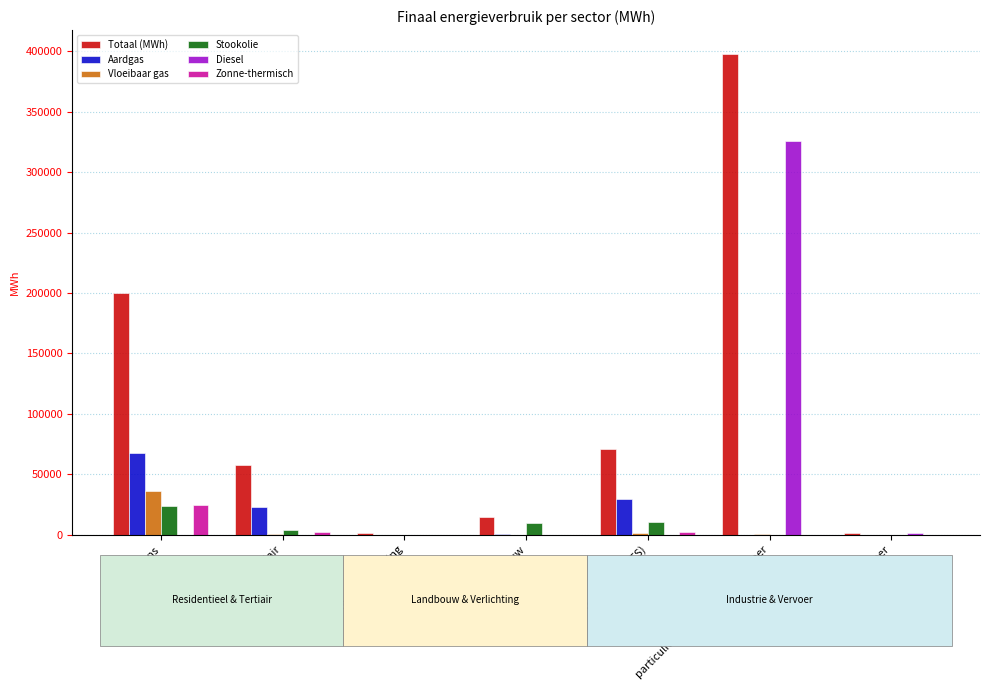

What value does the Aardgas series have at huishoudens?

67392.7